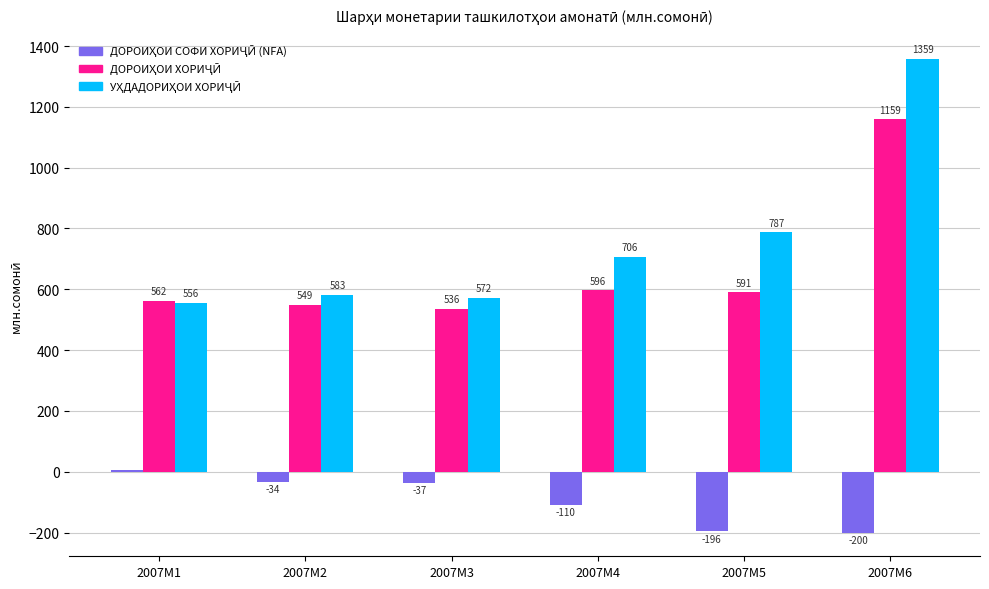

What is the minimum value shown in the chart?

-200.1